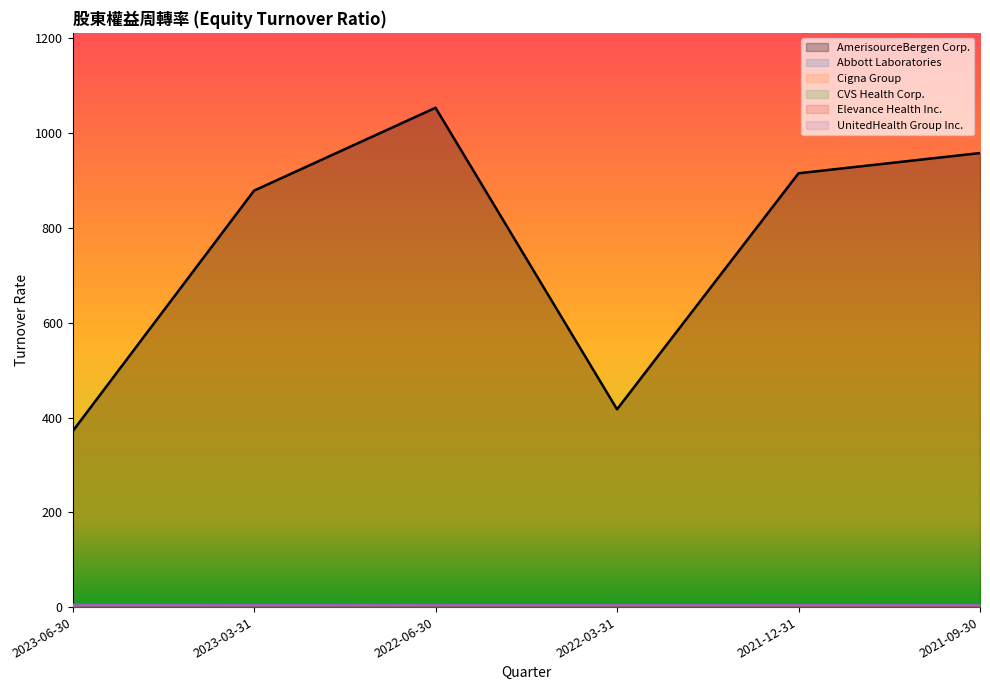

At how many categories does at least one series exceed 316?

6